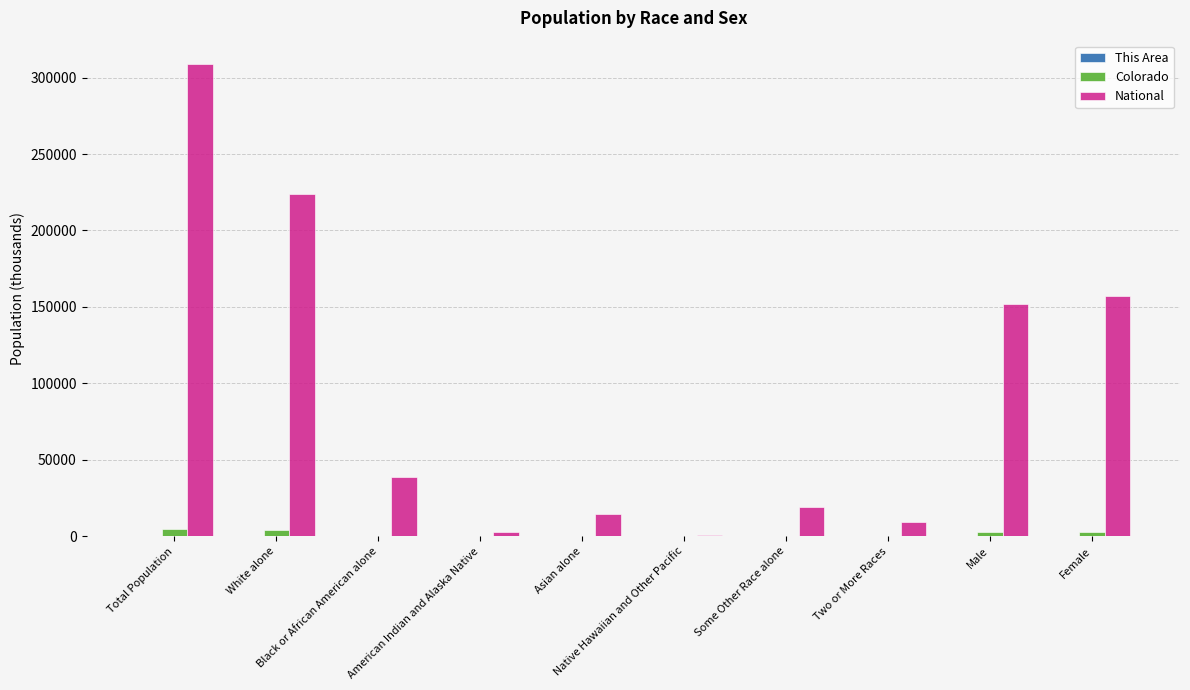

Which series has the largest total across all categories?

National